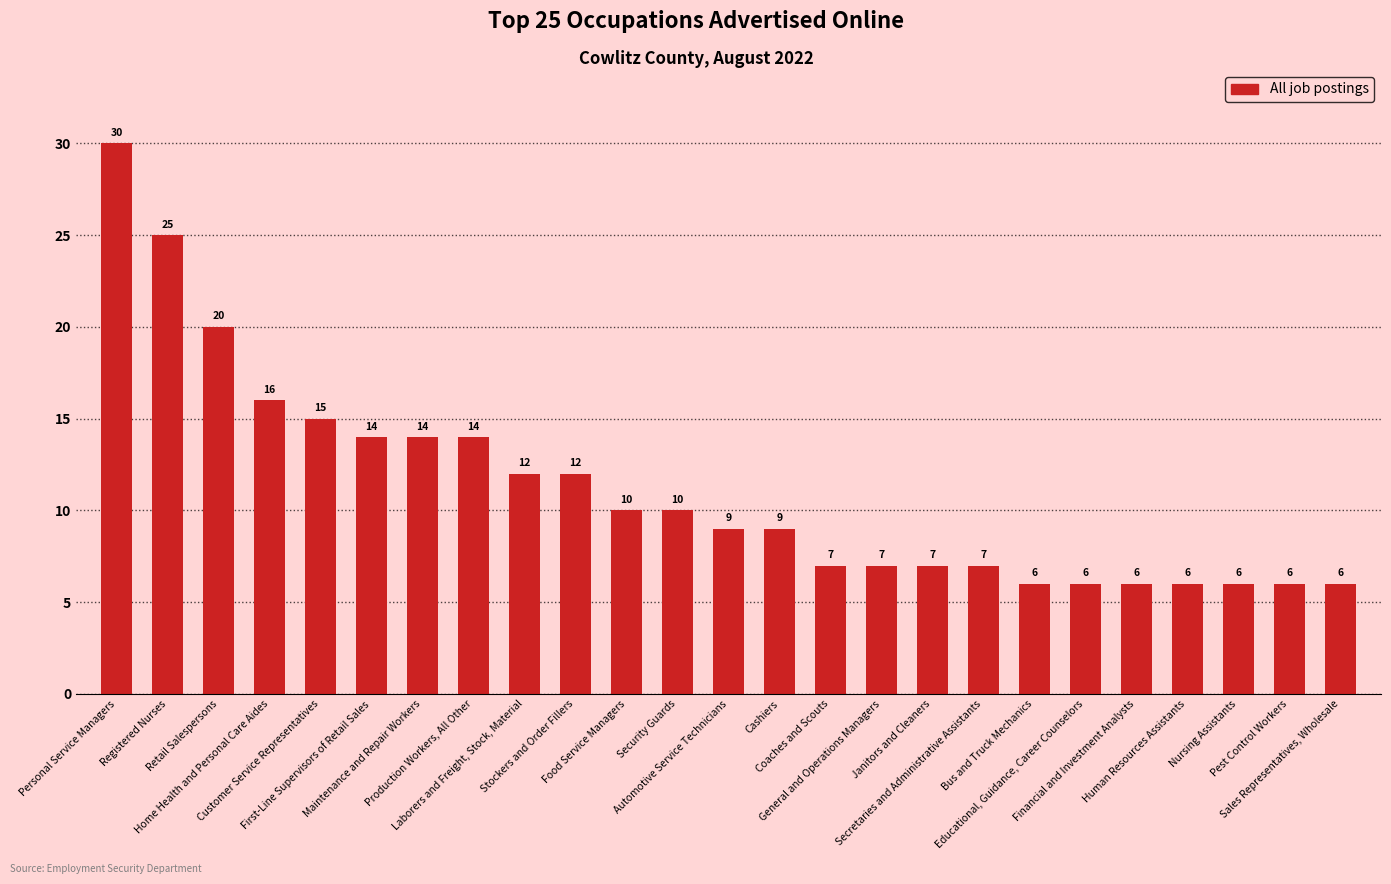

What is the value of the 7th bar from the left?

14